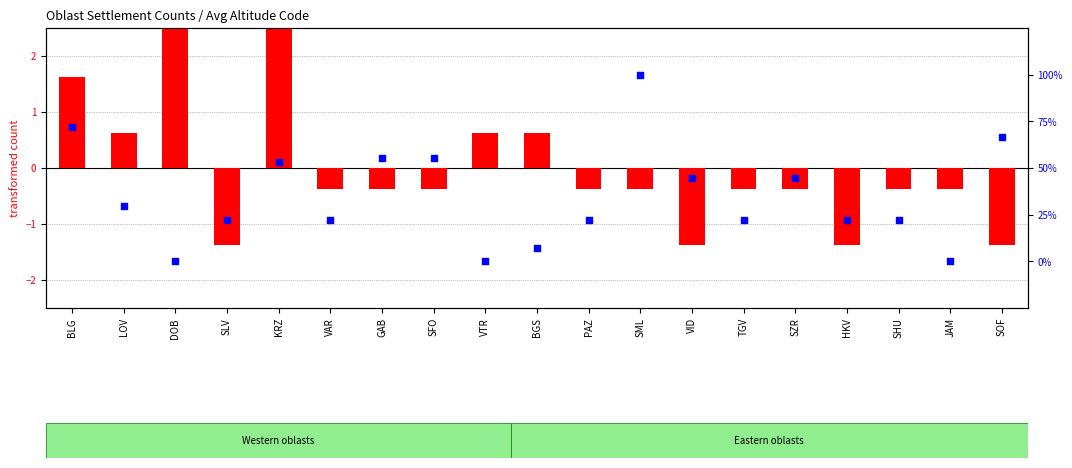

At how many categories does at least one series exceed 24?

9